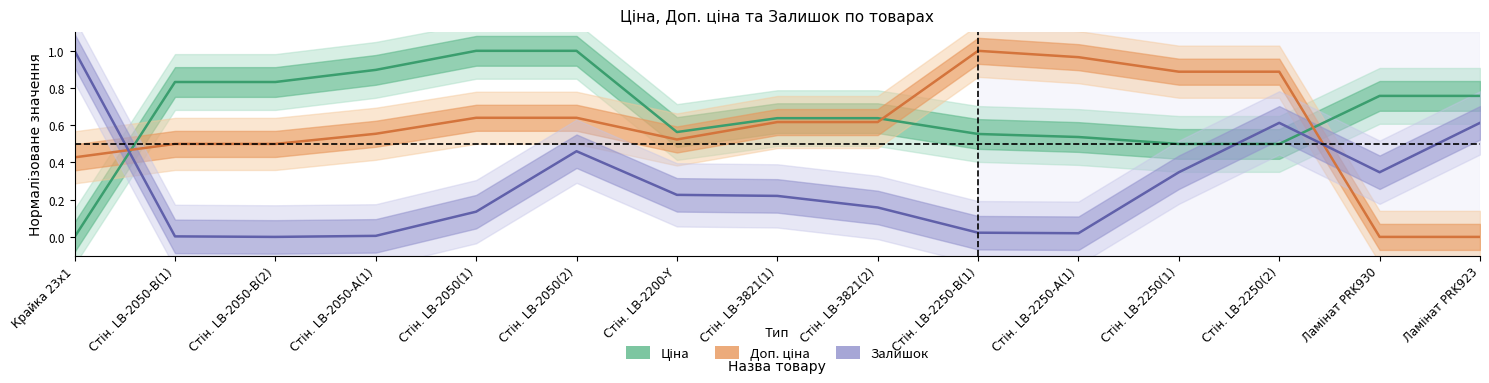

Does the chart have visible grid lines?

No